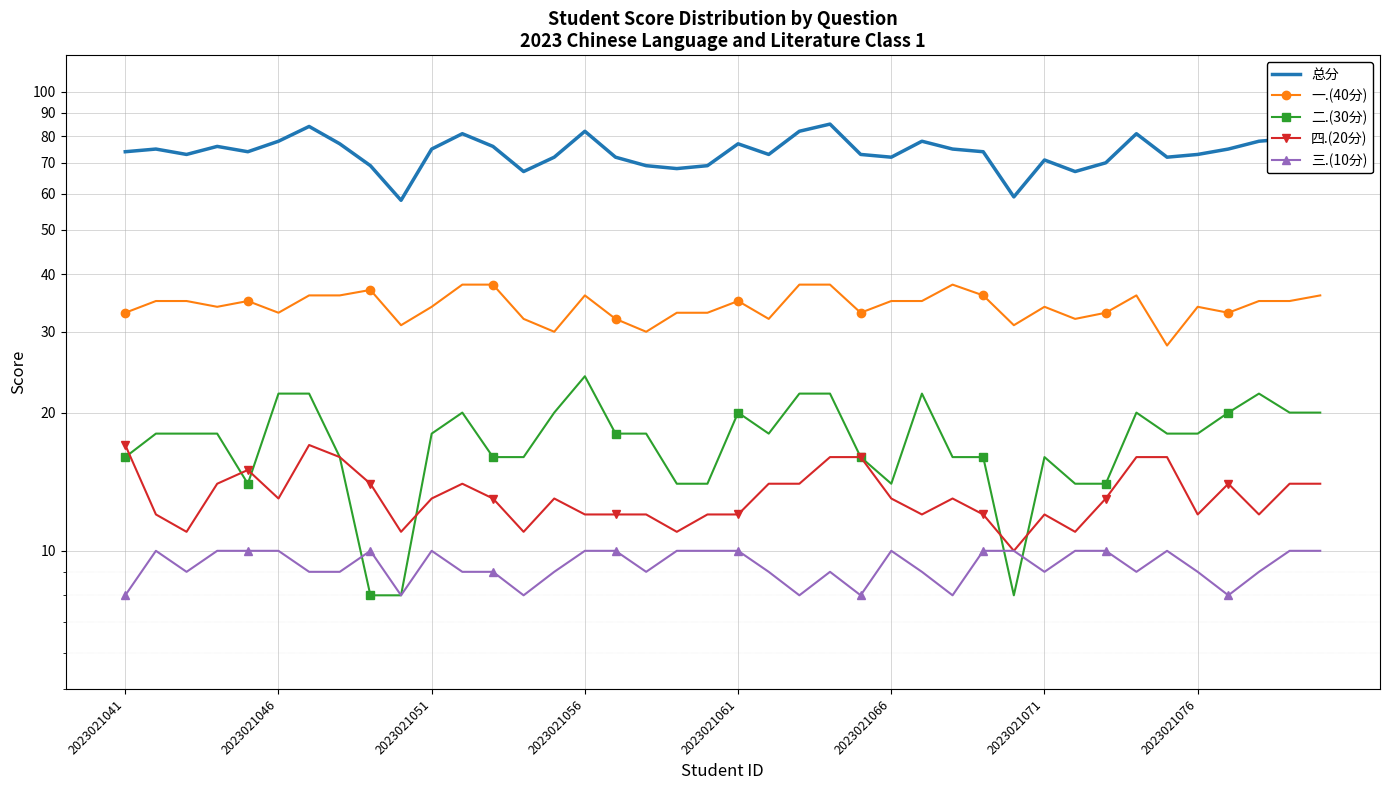

True or false: 二.(30分) has a value of 6 at 2023021046.

False